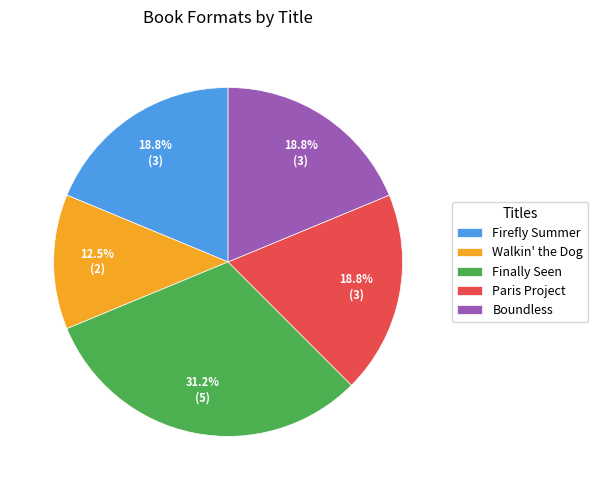

Which has a higher value, Firefly Summer or Finally Seen?

Finally Seen